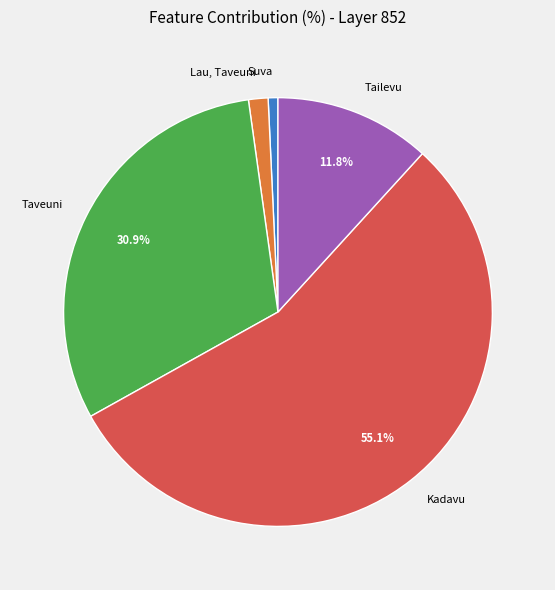

How many slices are in this pie chart?

5